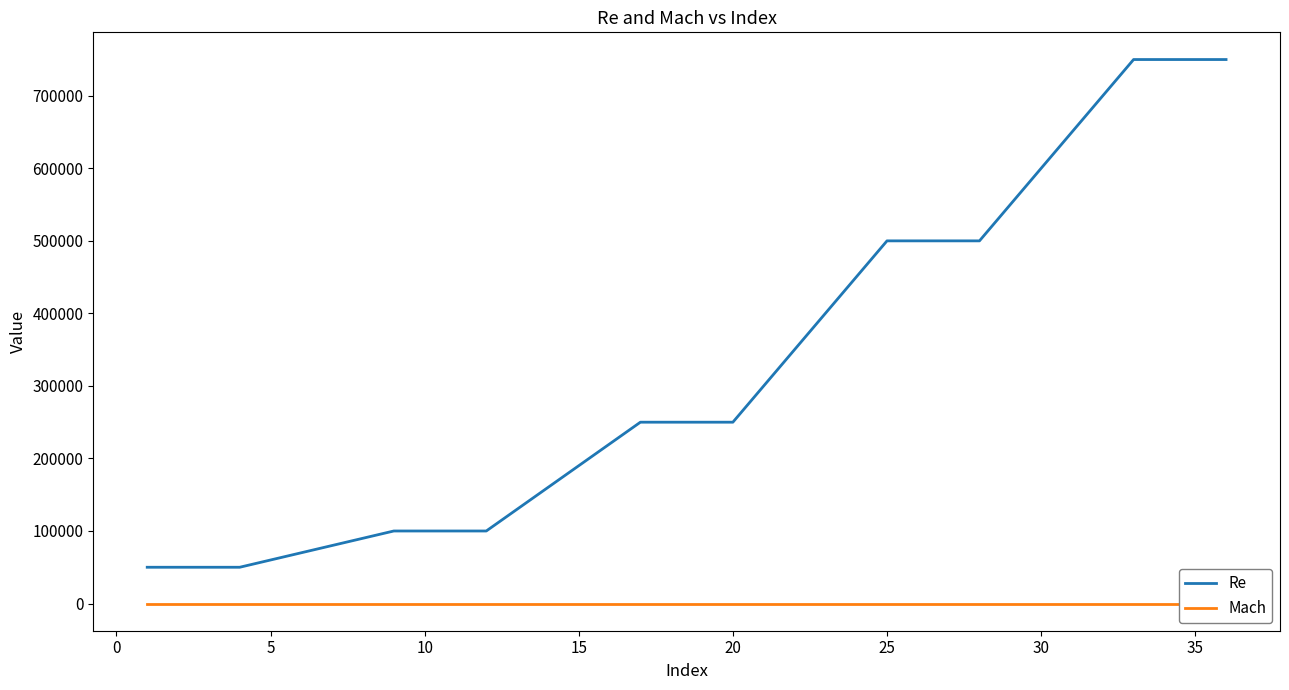

How many lines are shown in the chart?

2